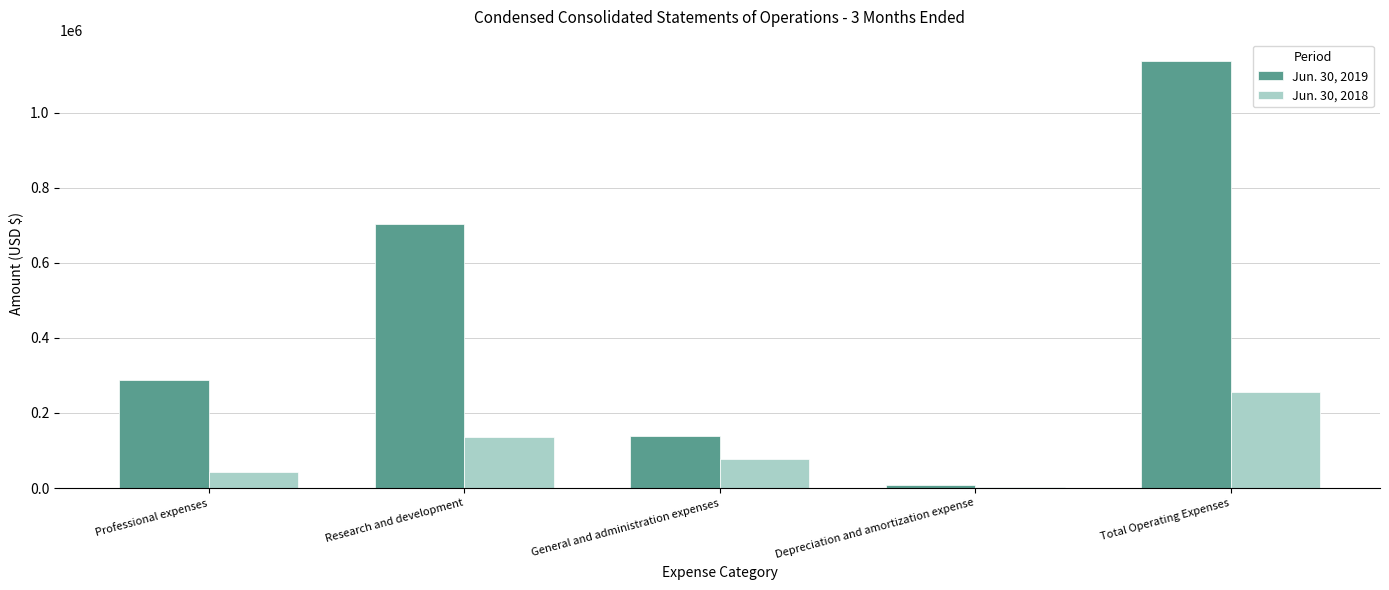

True or false: Jun. 30, 2018 has a value of 41710 at Professional expenses.

True